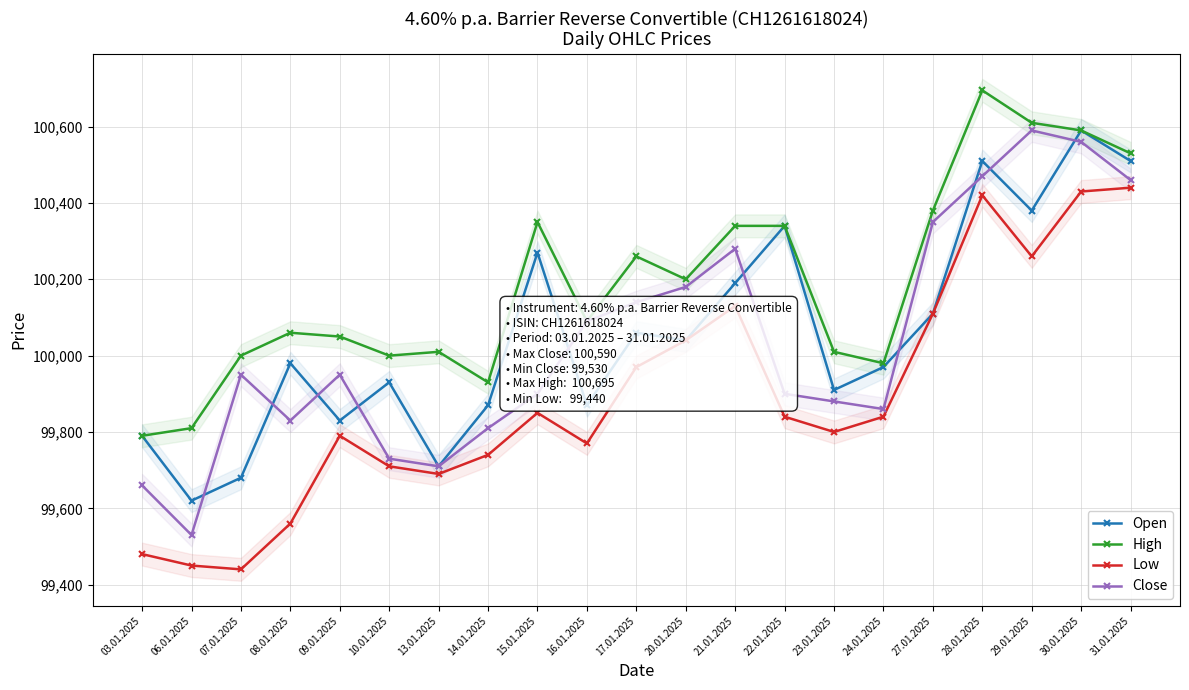

True or false: Close has more than 0 points higher than both neighbors.

True